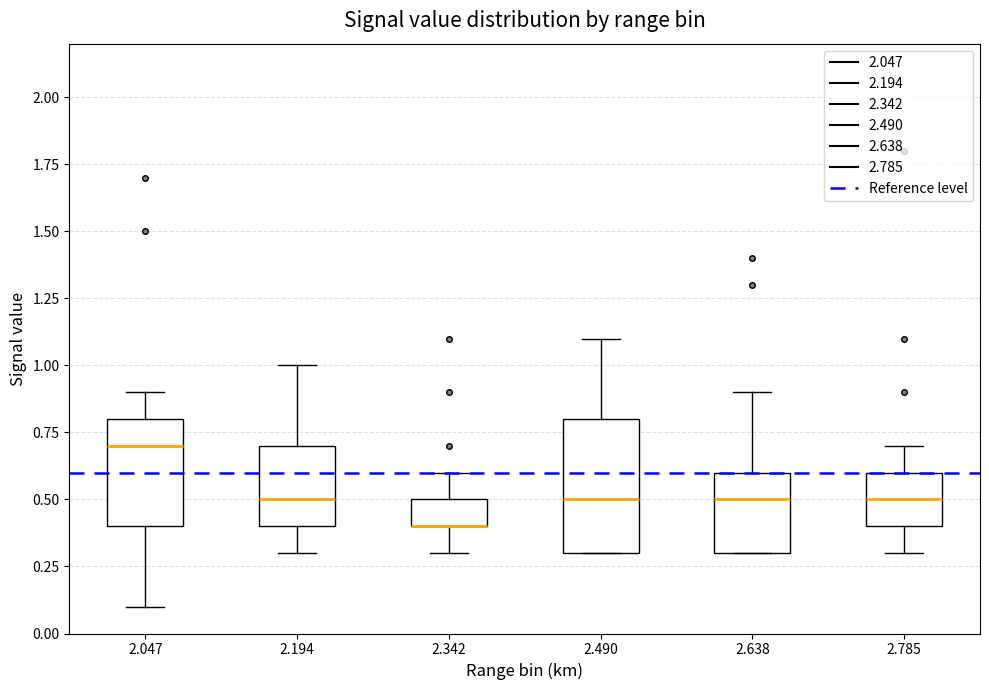

Reading left to right, transcribe this box plot: for each box, give where its median line is, the range the box spans, and where its two whiskers end, as read against the y-axis. The values are not printed on the chart, so give them approximately, as read against the axis.

2.047: median 0.7, box 0.4 to 0.8, whiskers 0.1 to 0.9
2.194: median 0.5, box 0.4 to 0.7, whiskers 0.3 to 1.0
2.342: median 0.4 (drawn on the box's lower edge), box 0.4 to 0.5, whiskers 0.3 to 0.6
2.490: median 0.5, box 0.3 to 0.8, whiskers 0.3 to 1.1
2.638: median 0.5, box 0.3 to 0.6, whiskers 0.3 to 0.9
2.785: median 0.5, box 0.4 to 0.6, whiskers 0.3 to 0.7